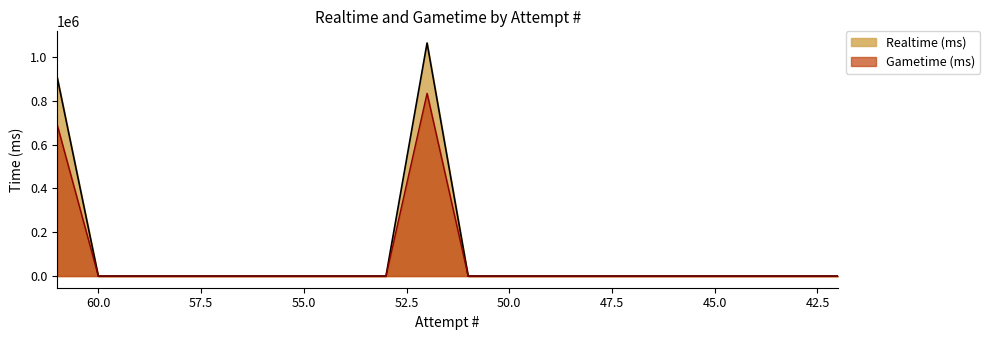

True or false: Realtime (ms) and Gametime (ms) cross at least once.

False